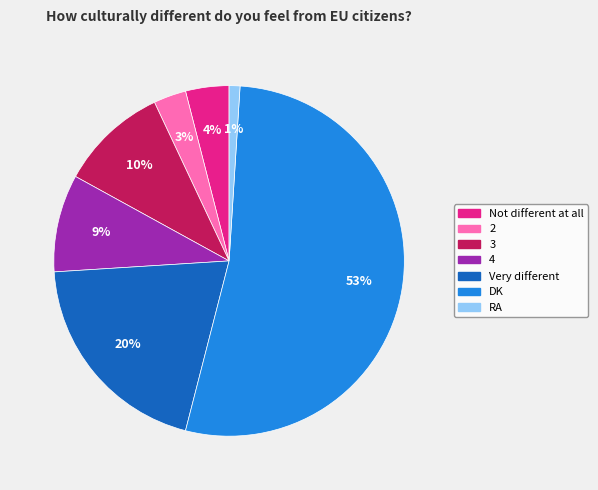

What is the smallest slice in the pie chart?

RA